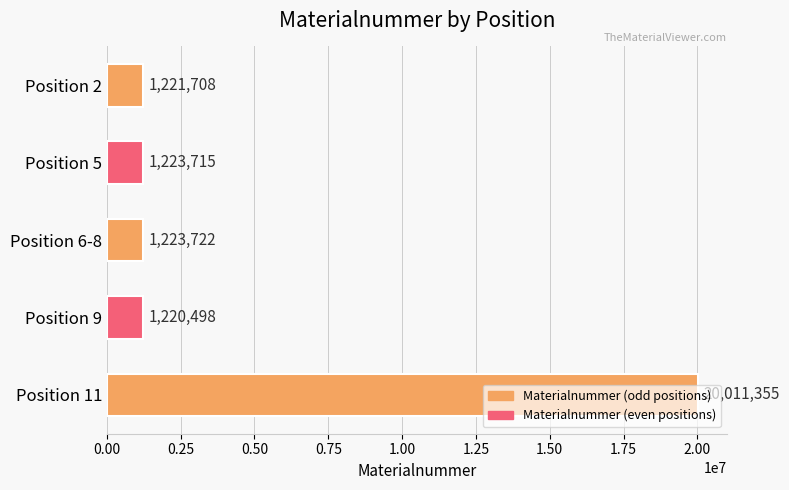

What is the label of the 1st bar from the bottom?

Position 11